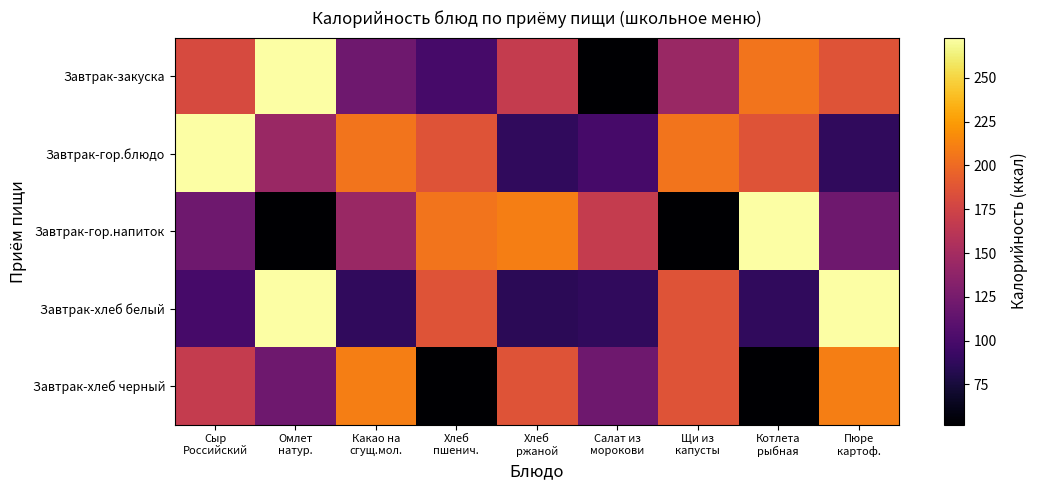

At how many categories does at least one series exceed 175?

8